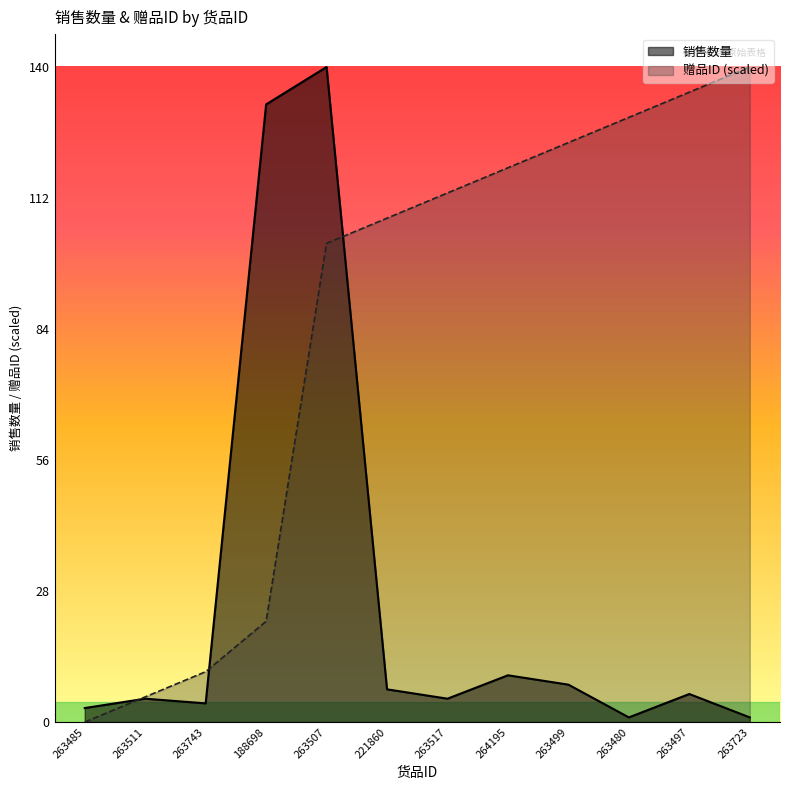

Reading left to right, extract all data points from this chart.

销售数量: 263485=3.0	263511=5.0	263743=4.0	188698=132.0	263507=140.0	221860=7.0	263517=5.0	264195=10.0	263499=8.0	263480=1.0	263497=6.0	263723=1.0
赠品ID: 263485=0.0	263511=5.4	263743=10.8	188698=21.5	263507=102.3	221860=107.7	263517=113.1	264195=118.5	263499=123.8	263480=129.2	263497=134.6	263723=140.0